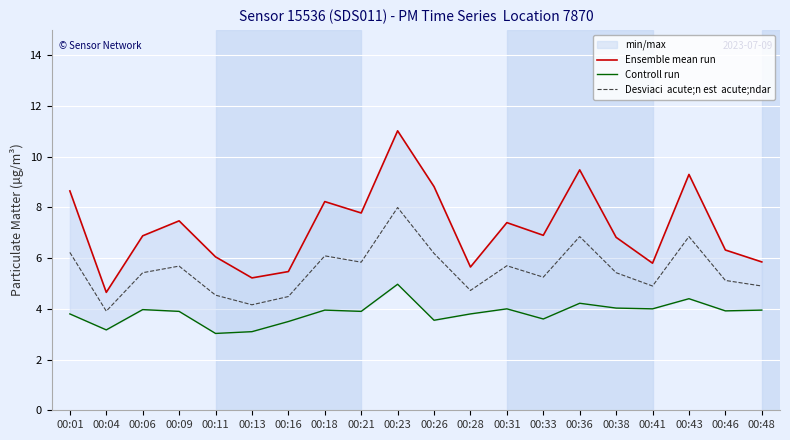

What is the sum of the Ensemble mean run values at 00:41 and 00:31?

13.2